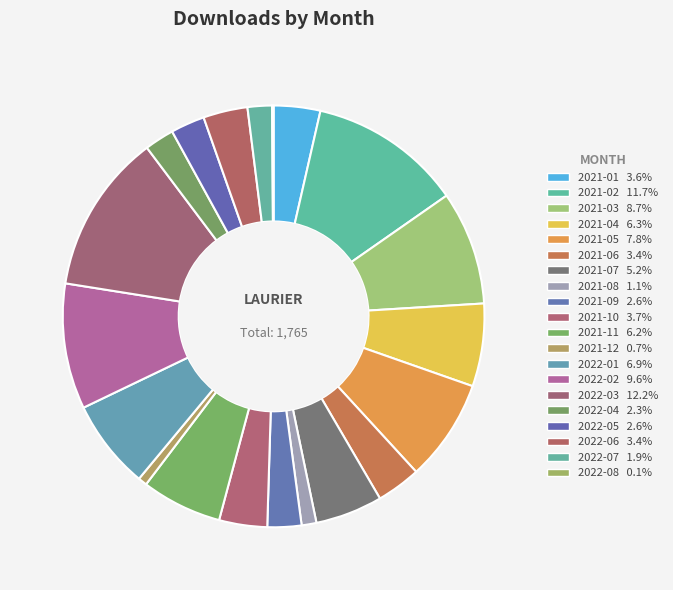

To the nearest percent, what percentage of the pie is 2022-01?

7%